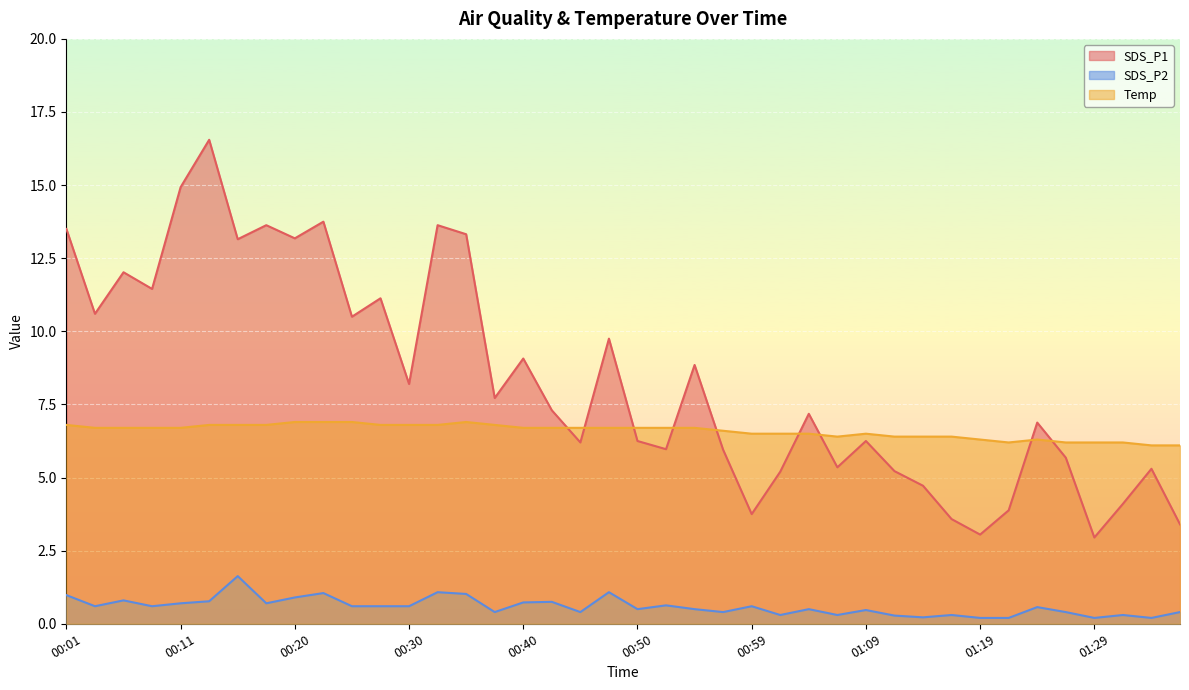

True or false: Temp has more than 2 interior local peaks.

True